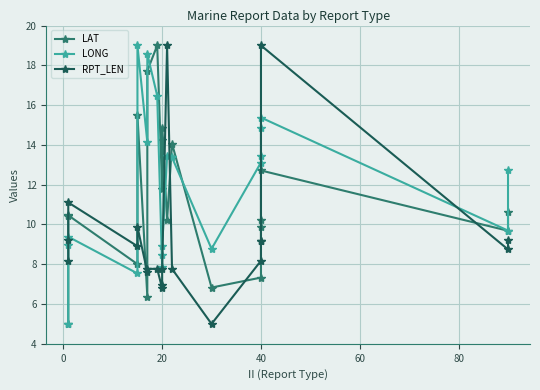

Reading left to right, transcribe all the data shown in this chart.

LAT: 5.0	10.4	10.5	8.0	15.5	6.4	17.7	19.0	11.8	14.3	14.9	10.2	14.1	6.8	7.3	9.9	10.2	12.7	9.7	10.6
LONG: 5.0	9.0	9.4	7.5	19.0	14.1	18.6	16.5	7.9	8.4	8.9	13.4	13.4	8.8	13.1	13.4	14.9	15.4	9.7	12.7
RPT_LEN: 8.2	9.2	11.1	8.9	9.9	7.6	7.8	7.8	6.8	7.0	7.8	19.0	7.8	5.0	8.2	9.2	9.2	19.0	8.7	9.2